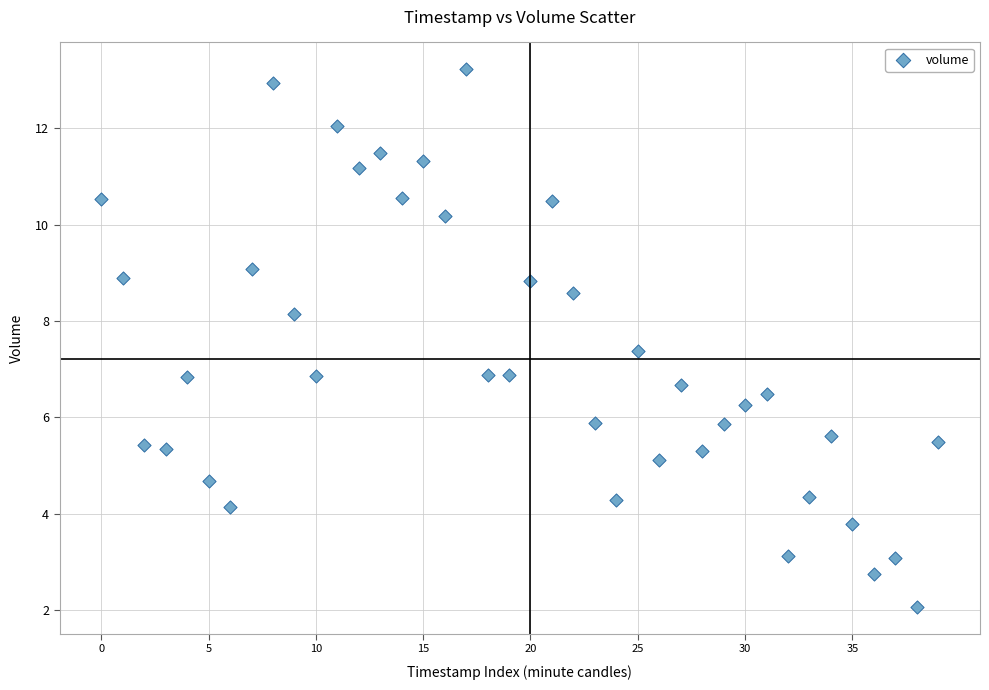

What is the range of Y values (max minus min)?

11.1